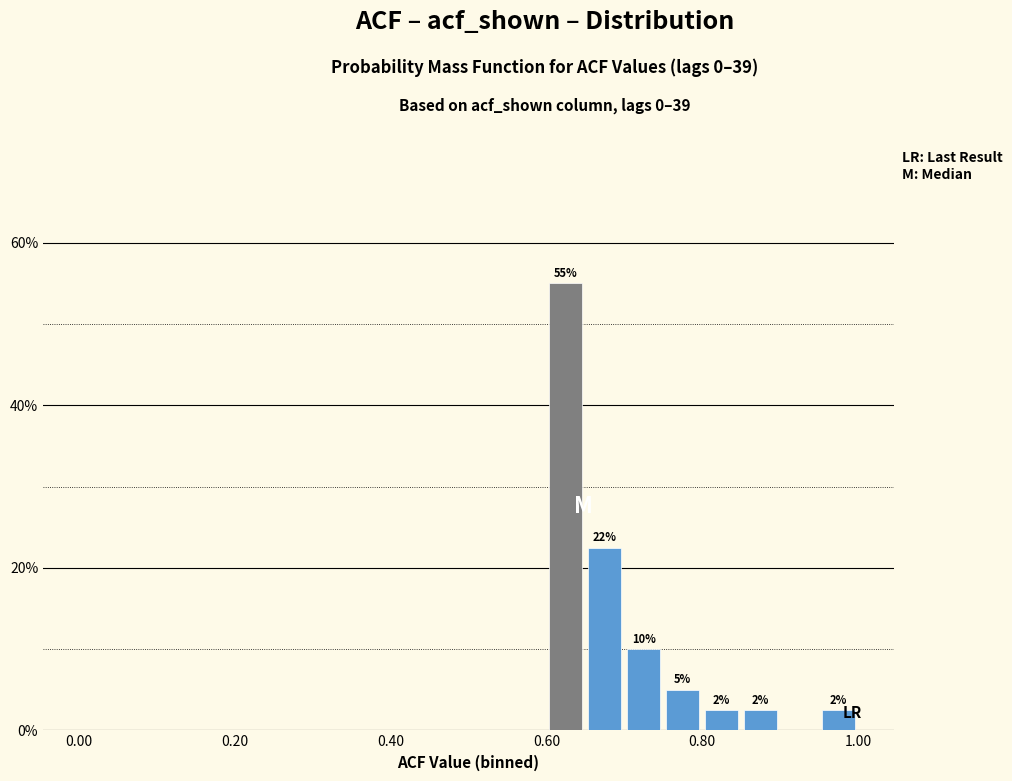

Read against the x-axis, roughly where is the centre of the tallest bar?

0.62